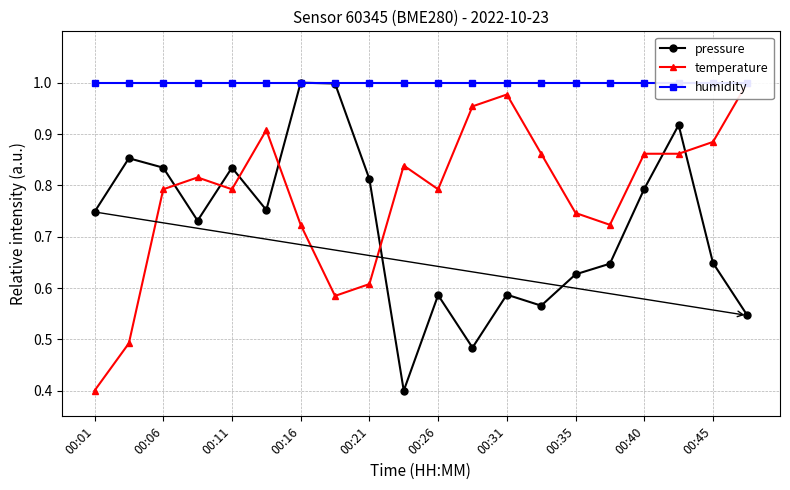

What is the maximum value for pressure?

1.0